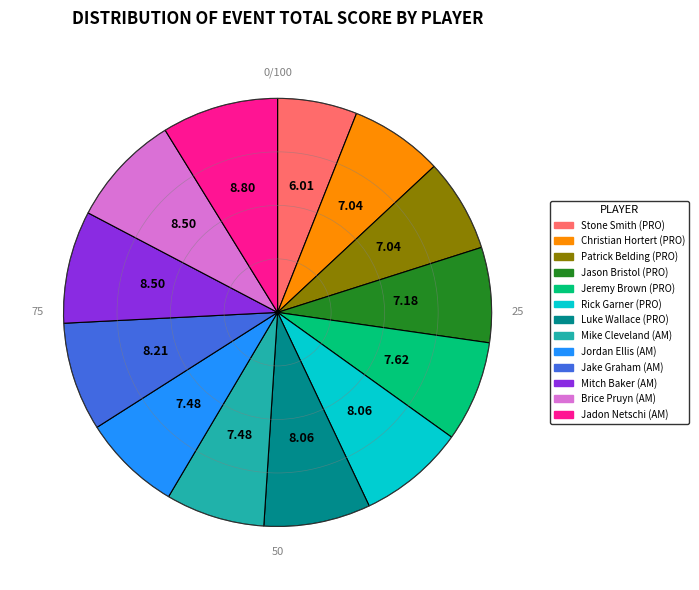

Is there a majority slice in this chart?

No